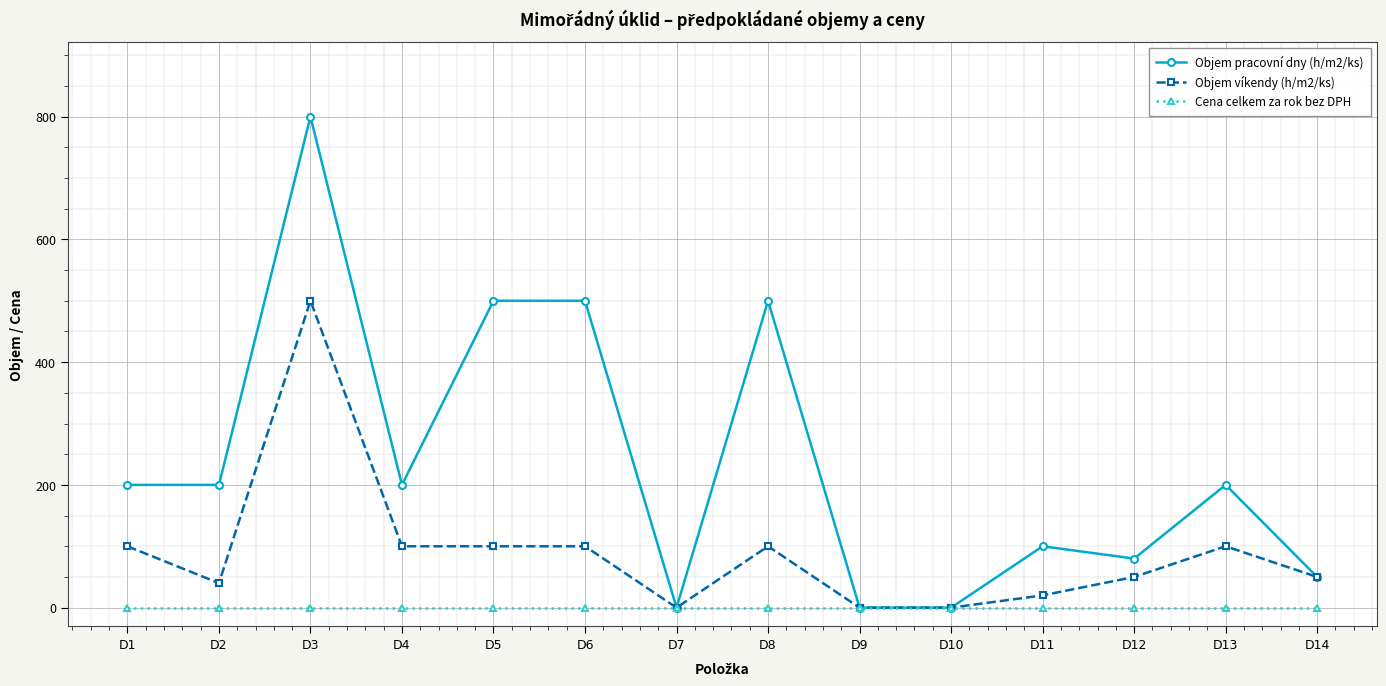

Which series has the largest total across all categories?

Objem pracovní dny (h/m2/ks)